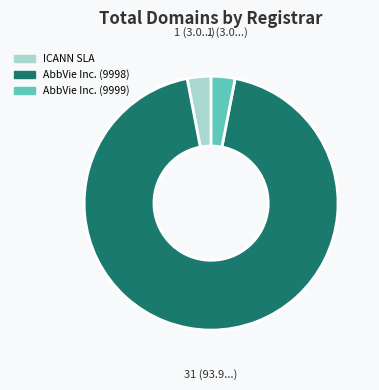

Is there any slice that represents more than half of the pie?

Yes